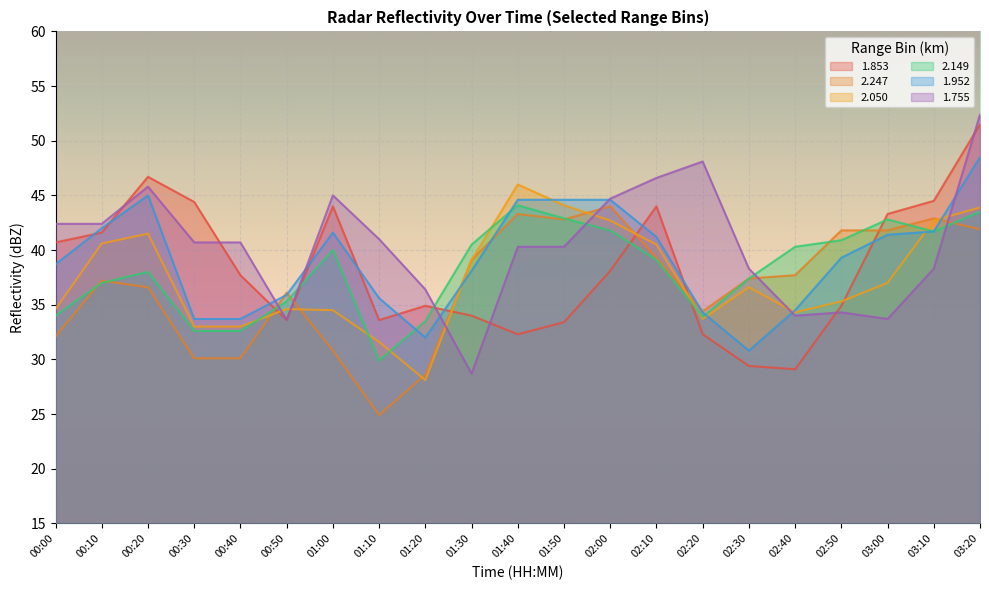

What is the difference between the second highest and second lowest values in the 2.247 series?

14.7